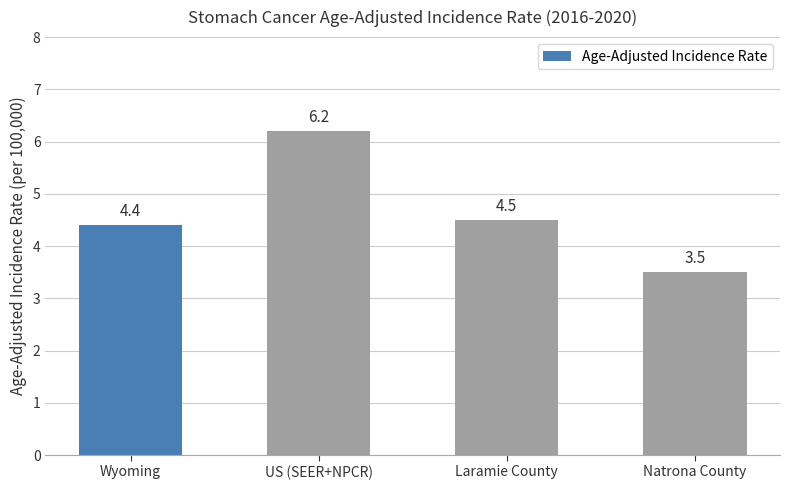

What is the label of the 3rd bar from the left?

Laramie County